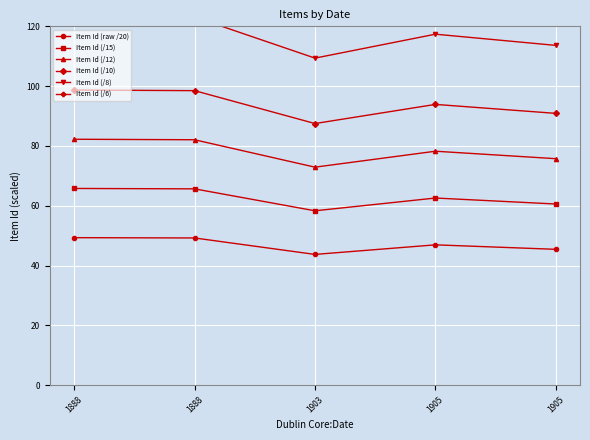

Rank the categories by Item Id (/10) value from lowest to highest.

1903, 1905, 1905, 1888, 1888